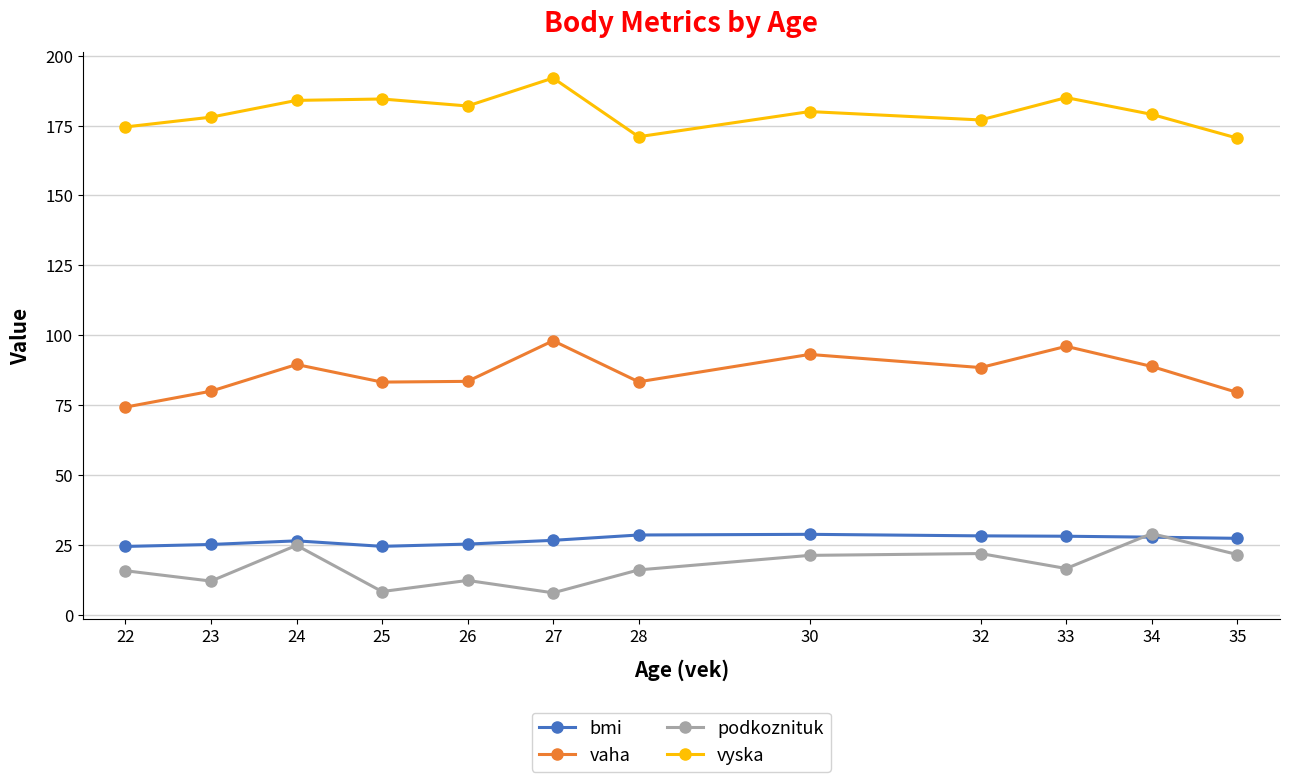

What is the spread (max minus min) of values at 35?

149.0